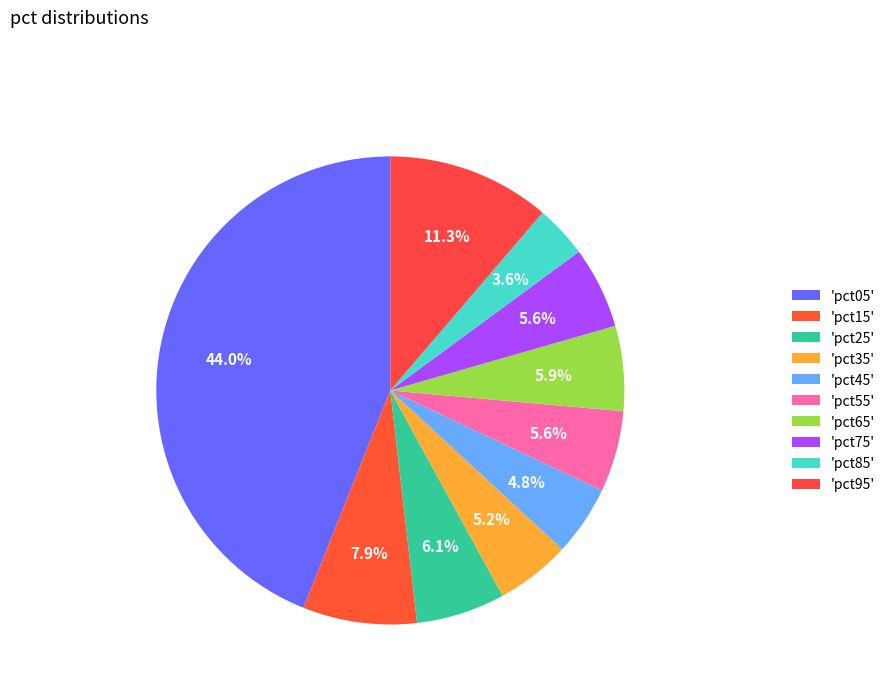

How many slices are in this pie chart?

10